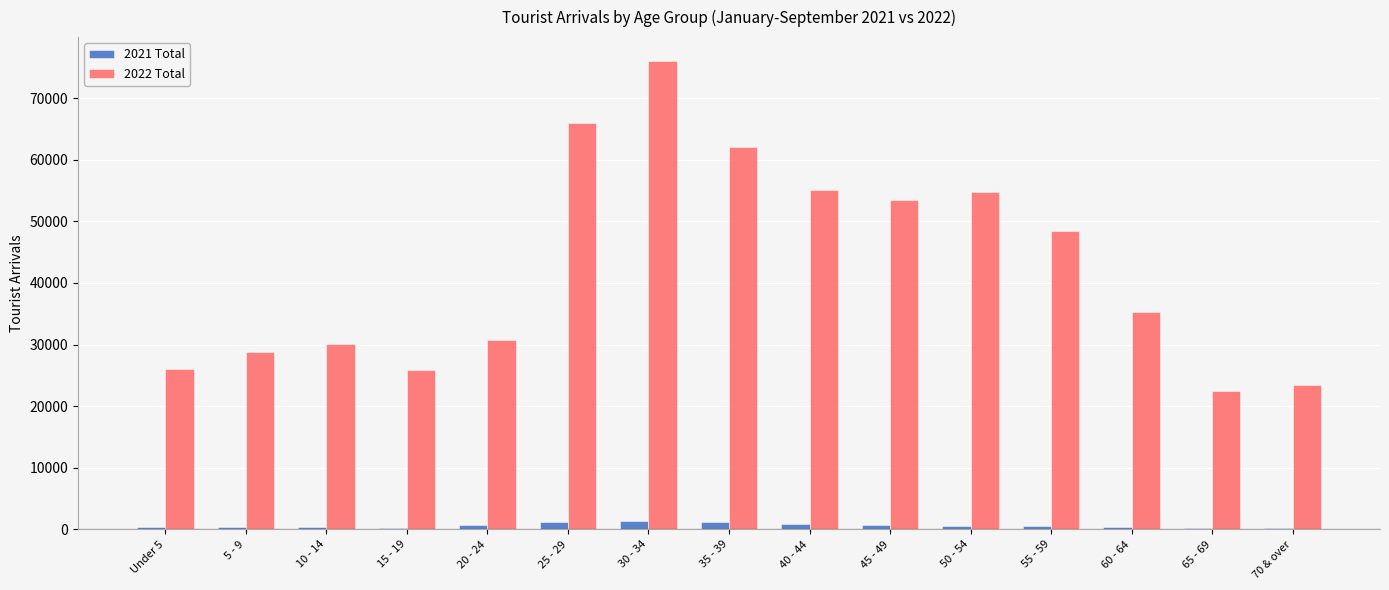

Is the value of 2022 Total at 25 - 29 greater than the value of 2021 Total at 55 - 59?

Yes